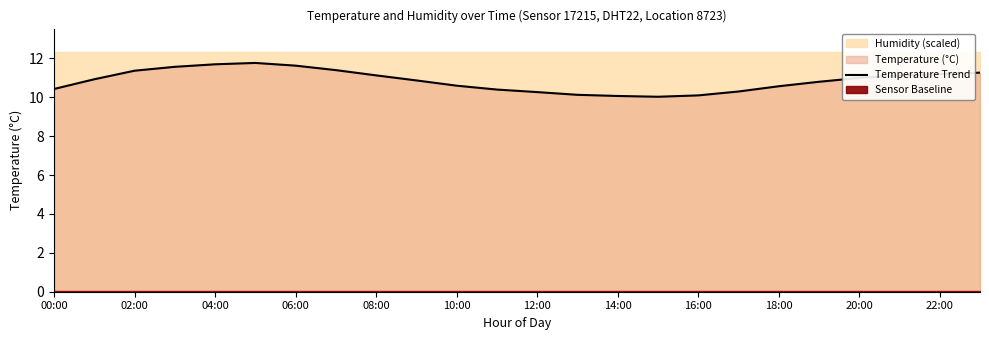

What is the label of the 16th point from the left?

15